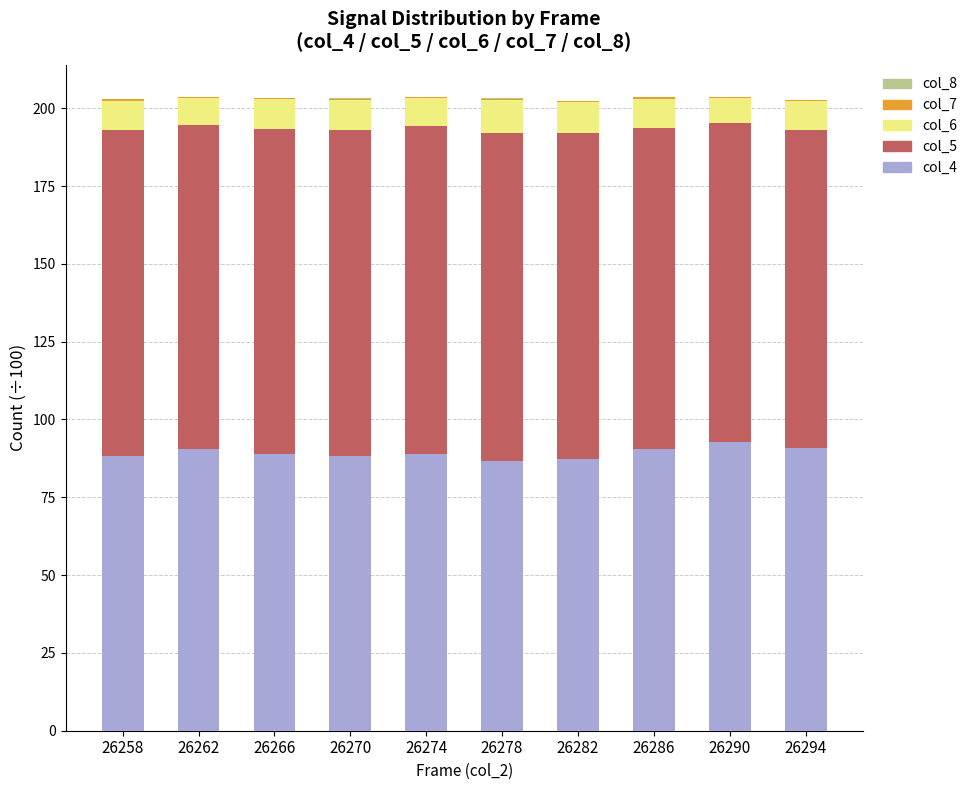

The col_4 series shows 92.8 at 26290. True or false?

True